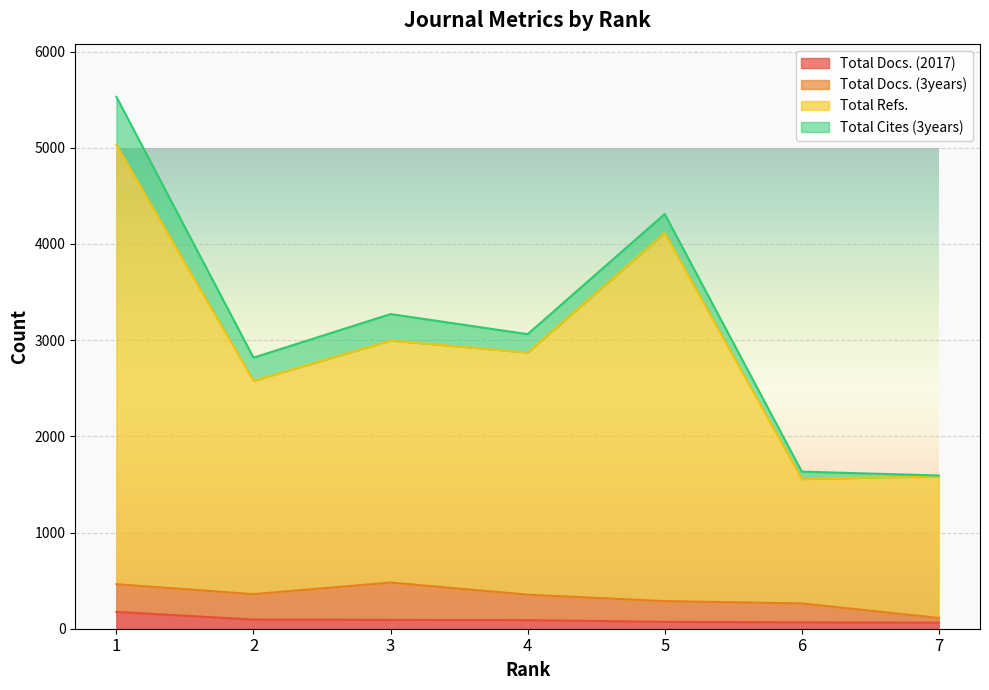

At which category is the sum across all series the highest?

1